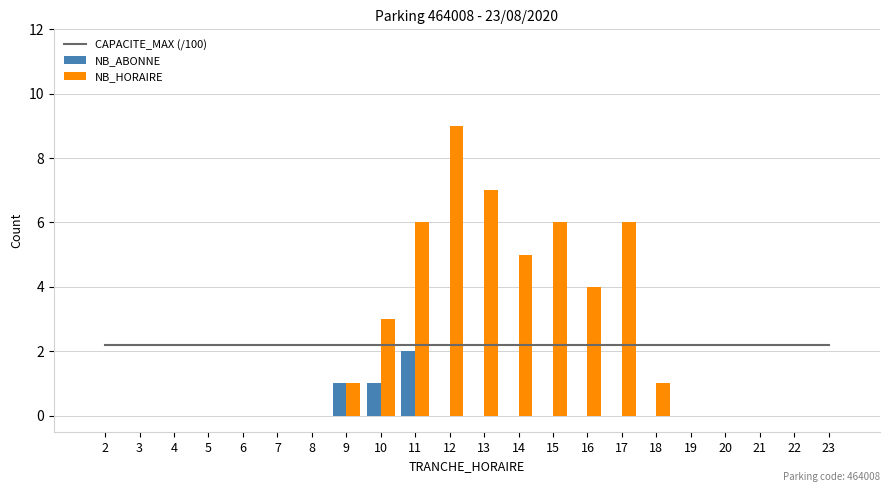

Which category has the highest value in the CAPACITE_MAX (/100) series?

2